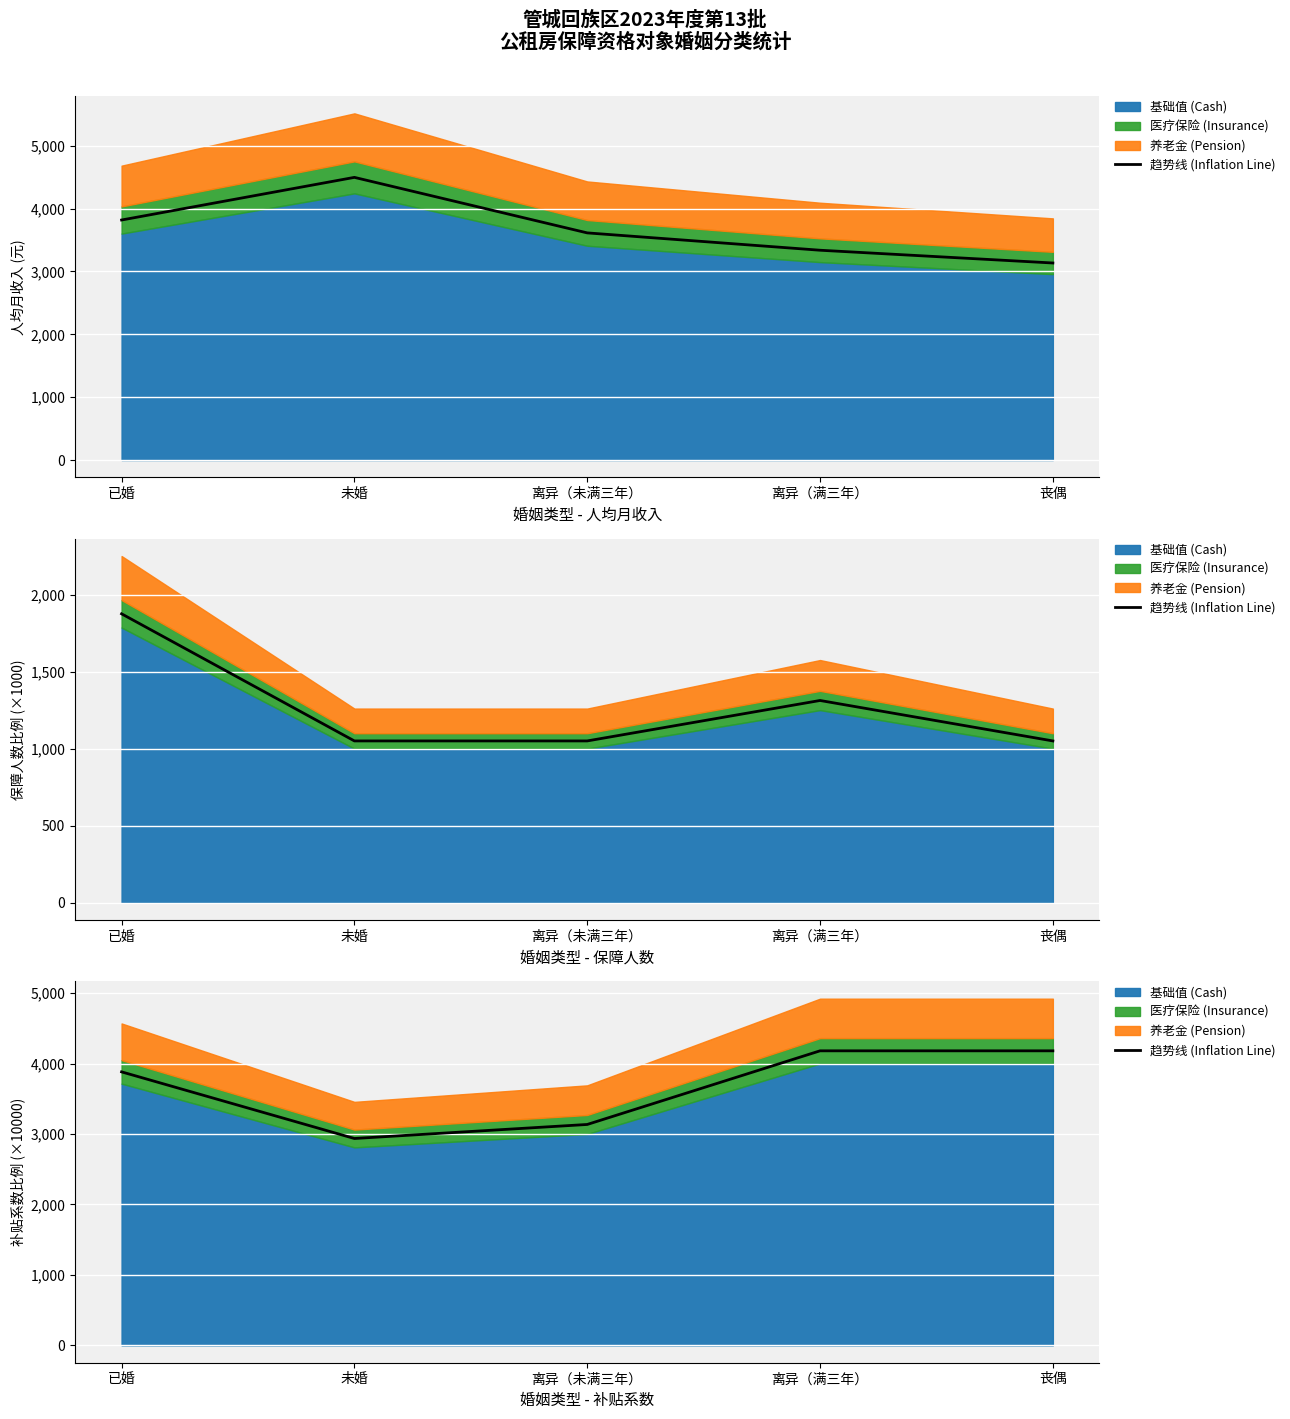

Where is the first local minimum?

未婚